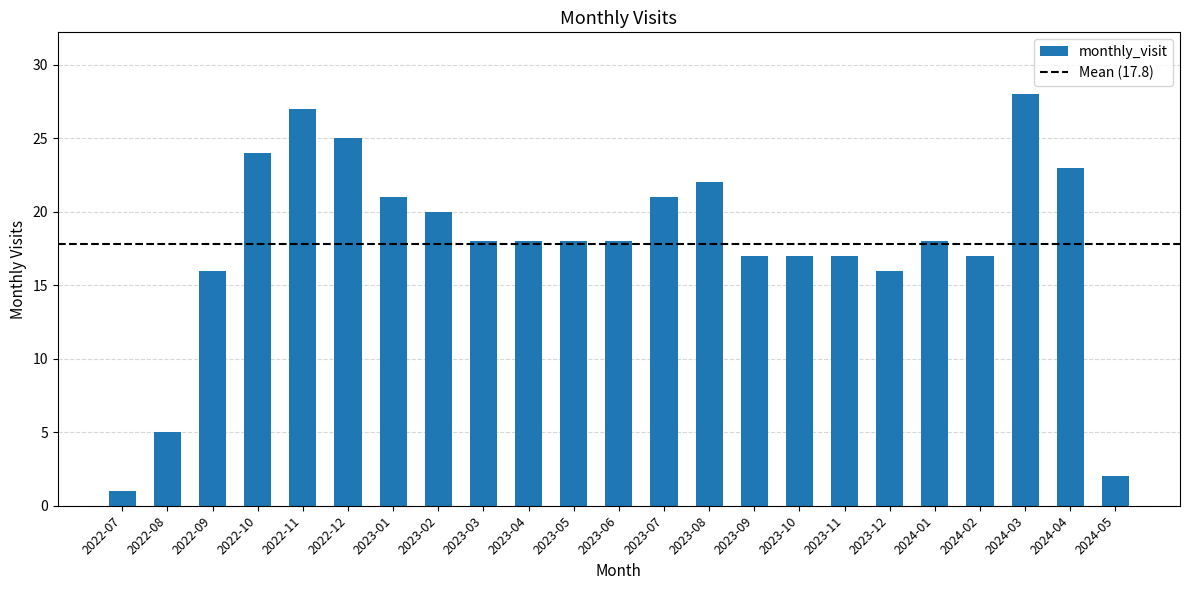

How many categories are shown in the chart?

23